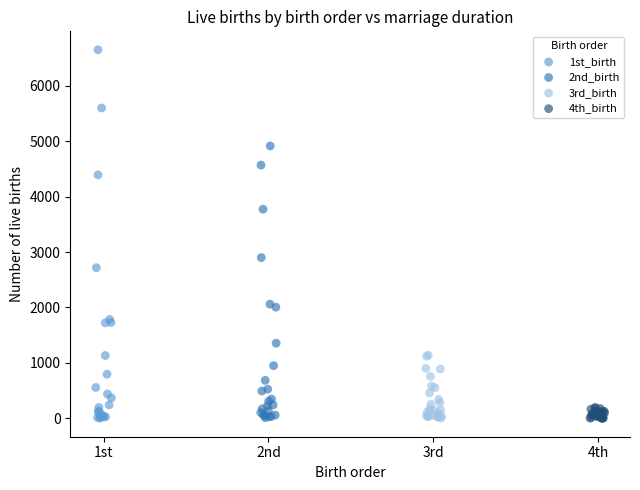

Which series reaches the maximum Y coordinate?

1st_birth